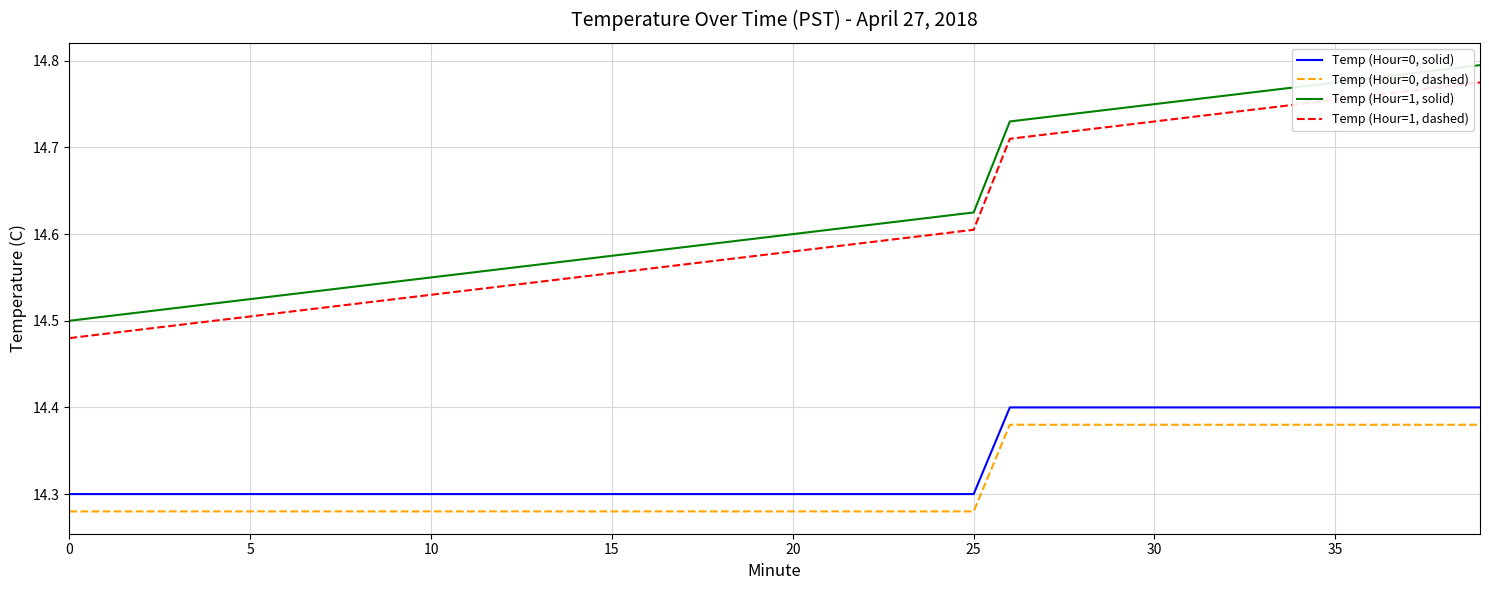

True or false: Temp (Hour=1, dashed) has more than 0 points higher than both neighbors.

False